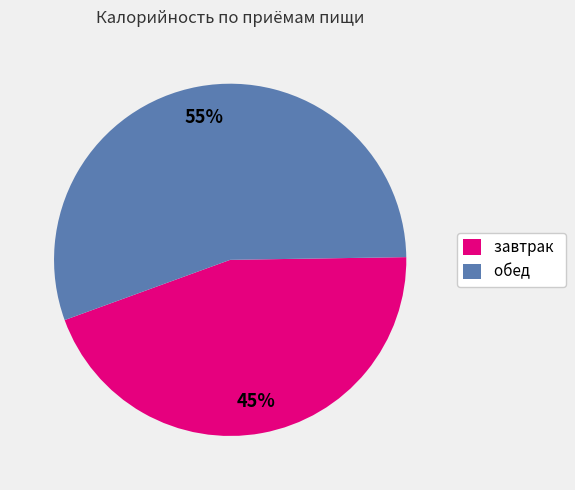

Is there any slice that represents more than half of the pie?

Yes